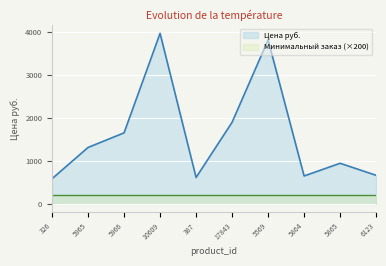

Where is the first local maximum?

10609